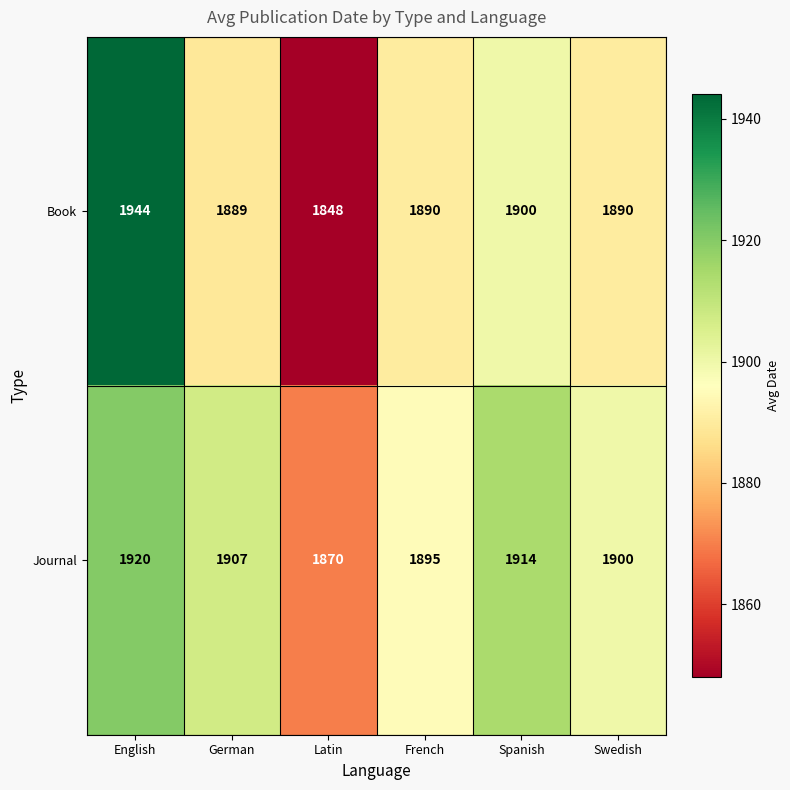

What is the average value of the Book series?

1894